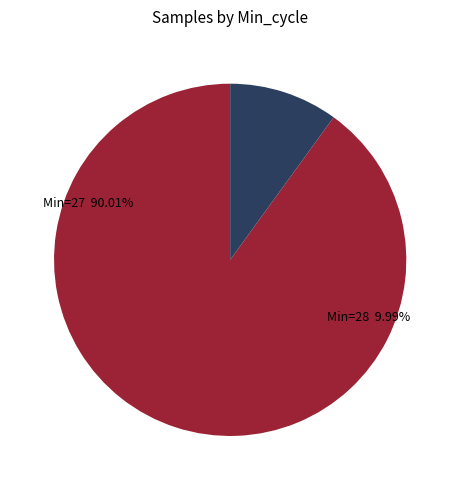

Between 27 and 28, which is larger?

27